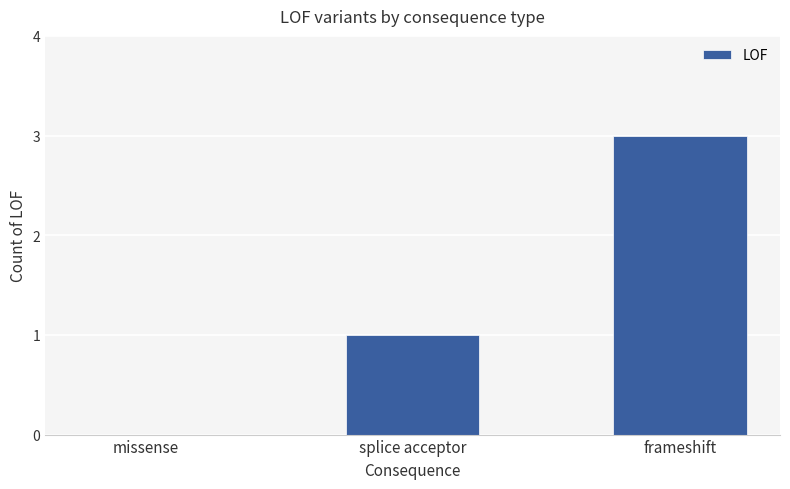

Where is the data nearest to the value 1?

splice acceptor